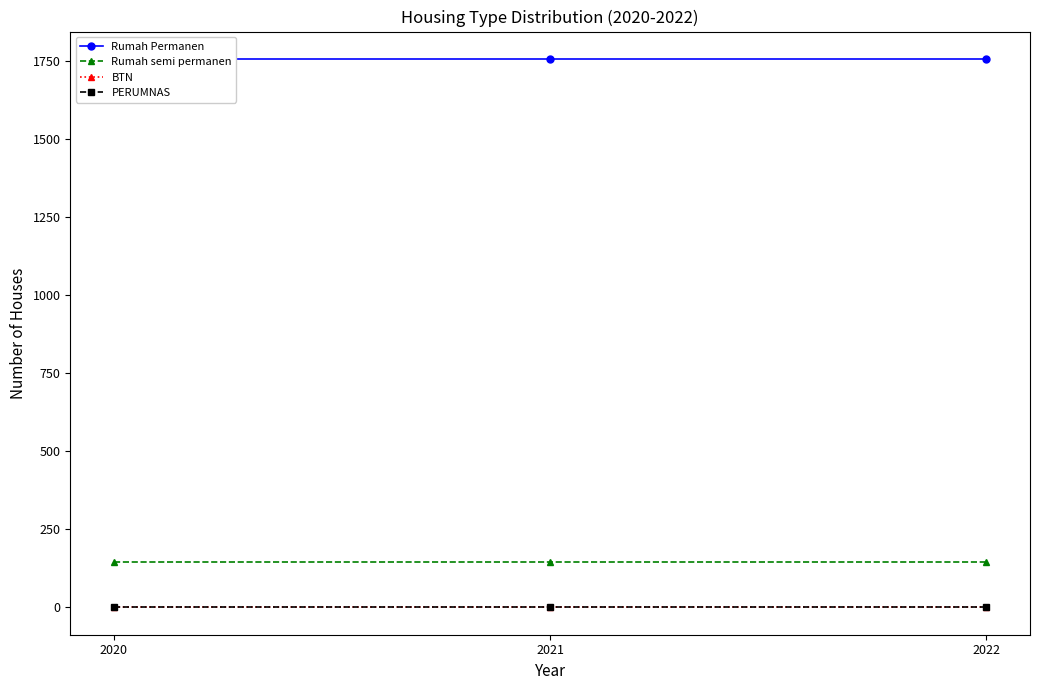

Which category has the highest value in the BTN series?

2020